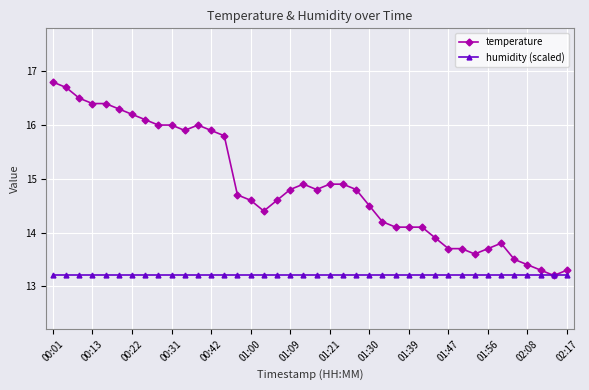

Which series has the largest total across all categories?

temperature